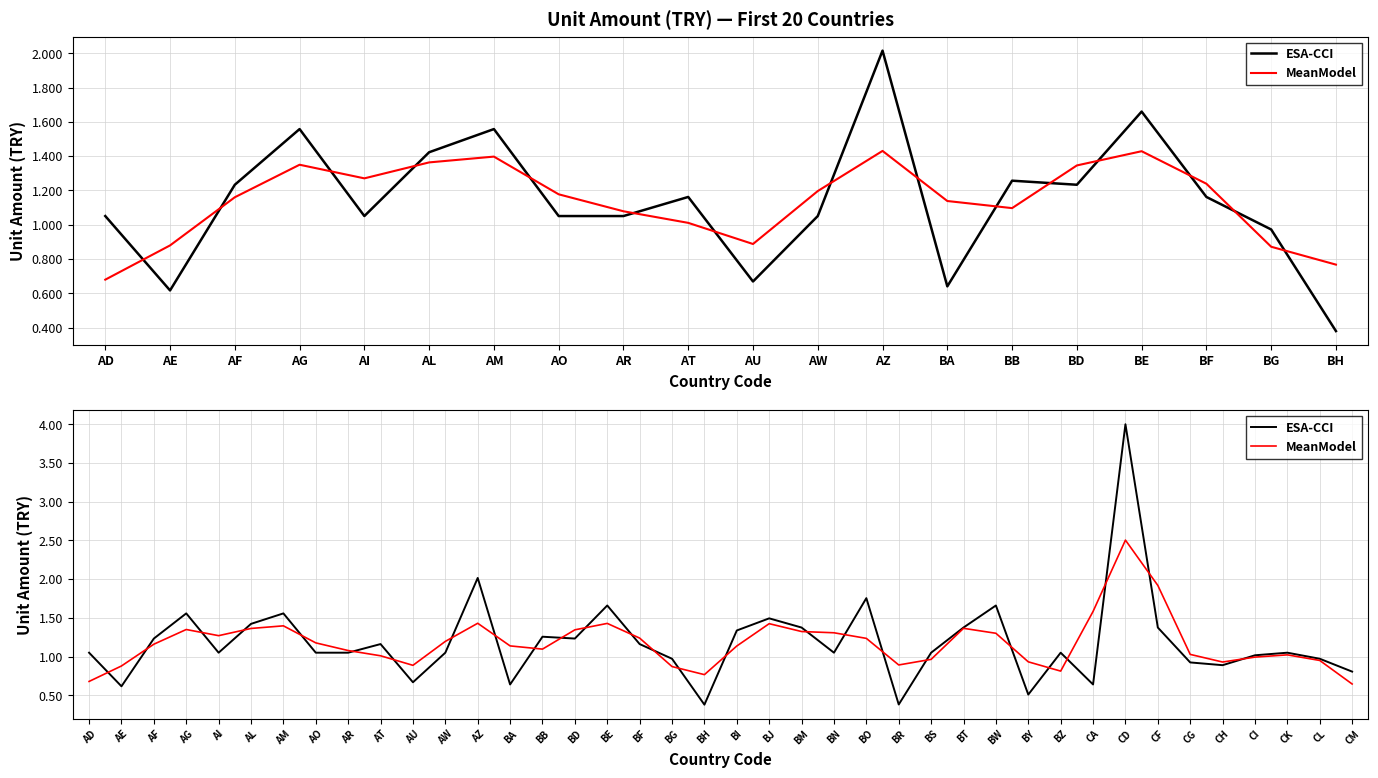

Read the ESA-CCI value at BB.

1.3